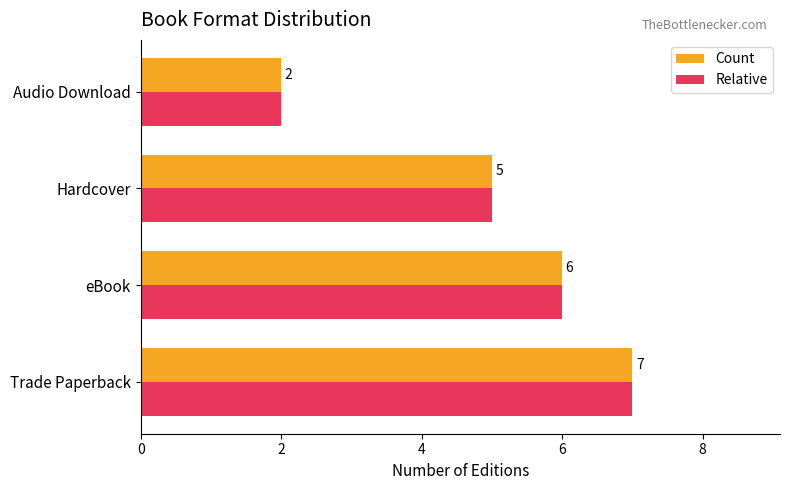

What is the difference between the second highest and minimum values in the Relative series?

4